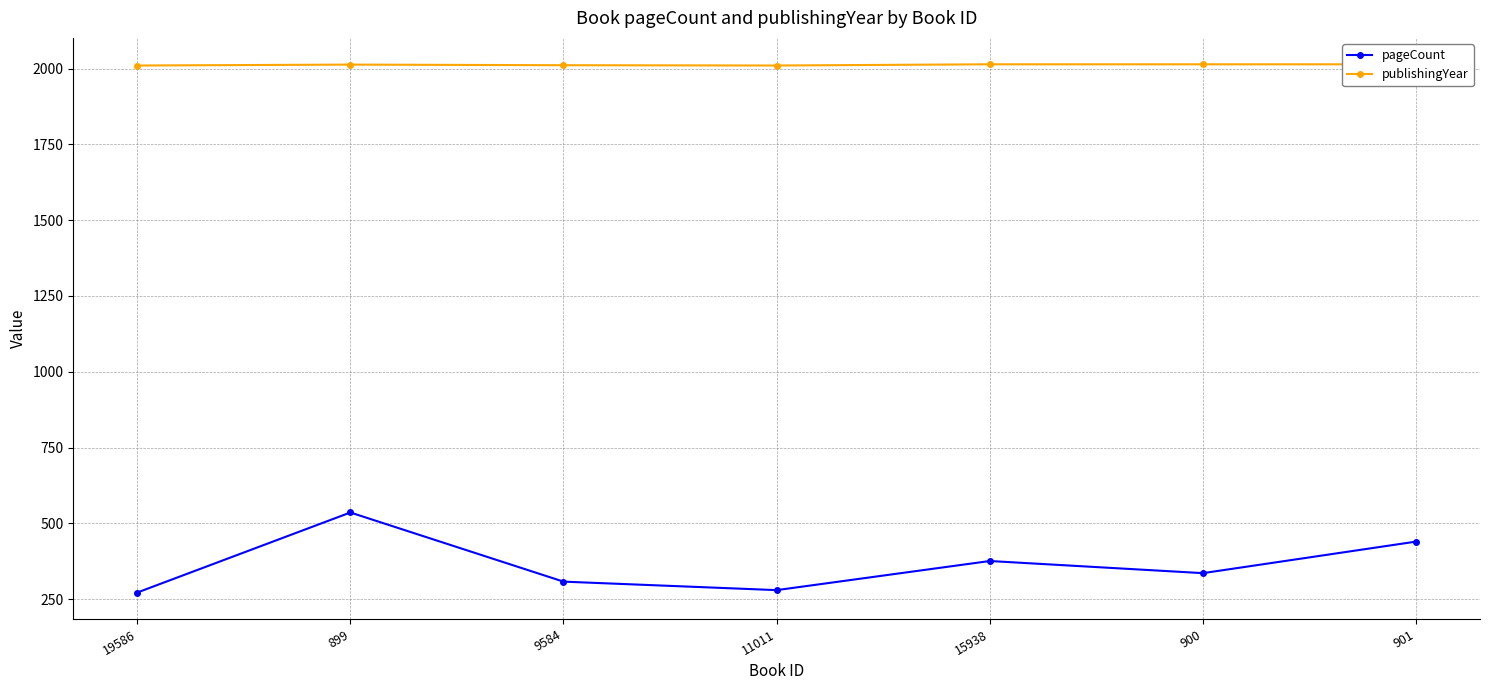

True or false: pageCount has a value of 336 at 900.

True